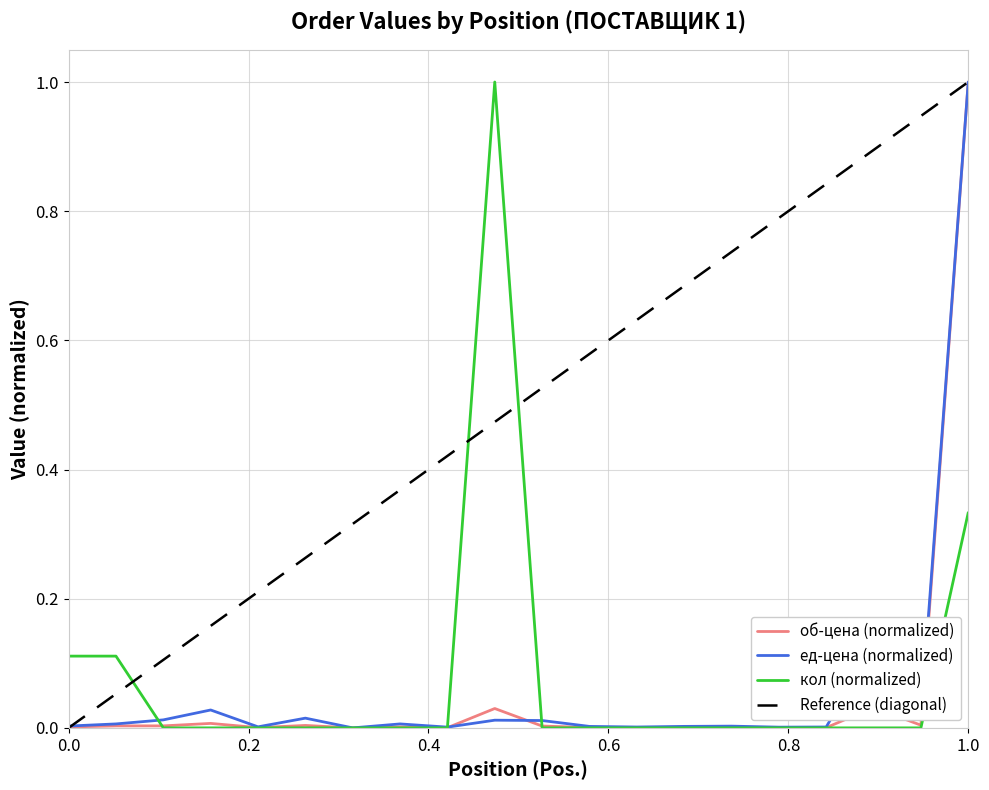

Which series ends up on top after the final intersection of об-цена and кол?

об-цена